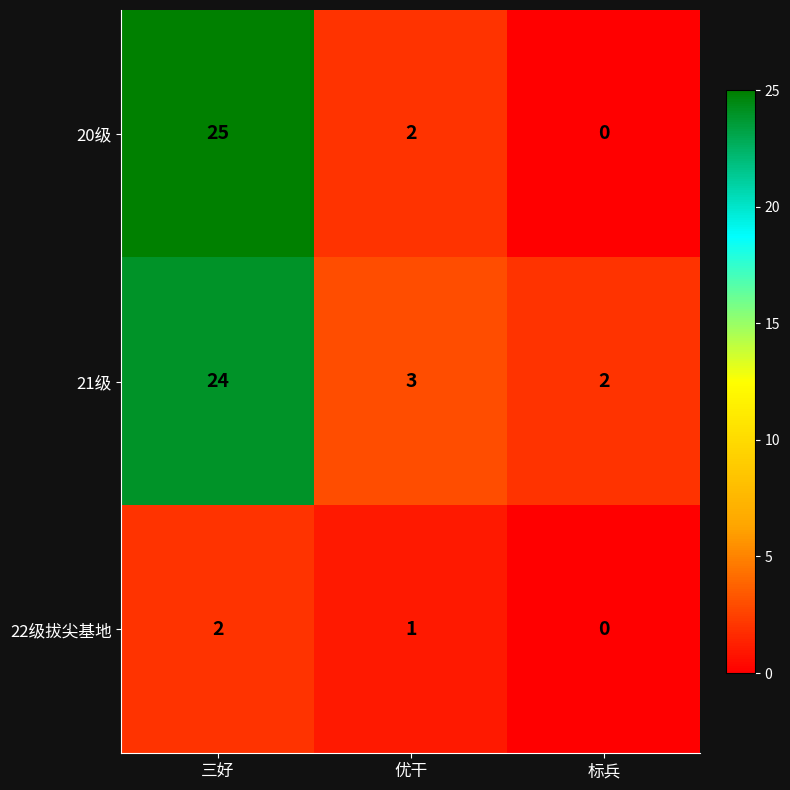

How many data points does each series have?

3